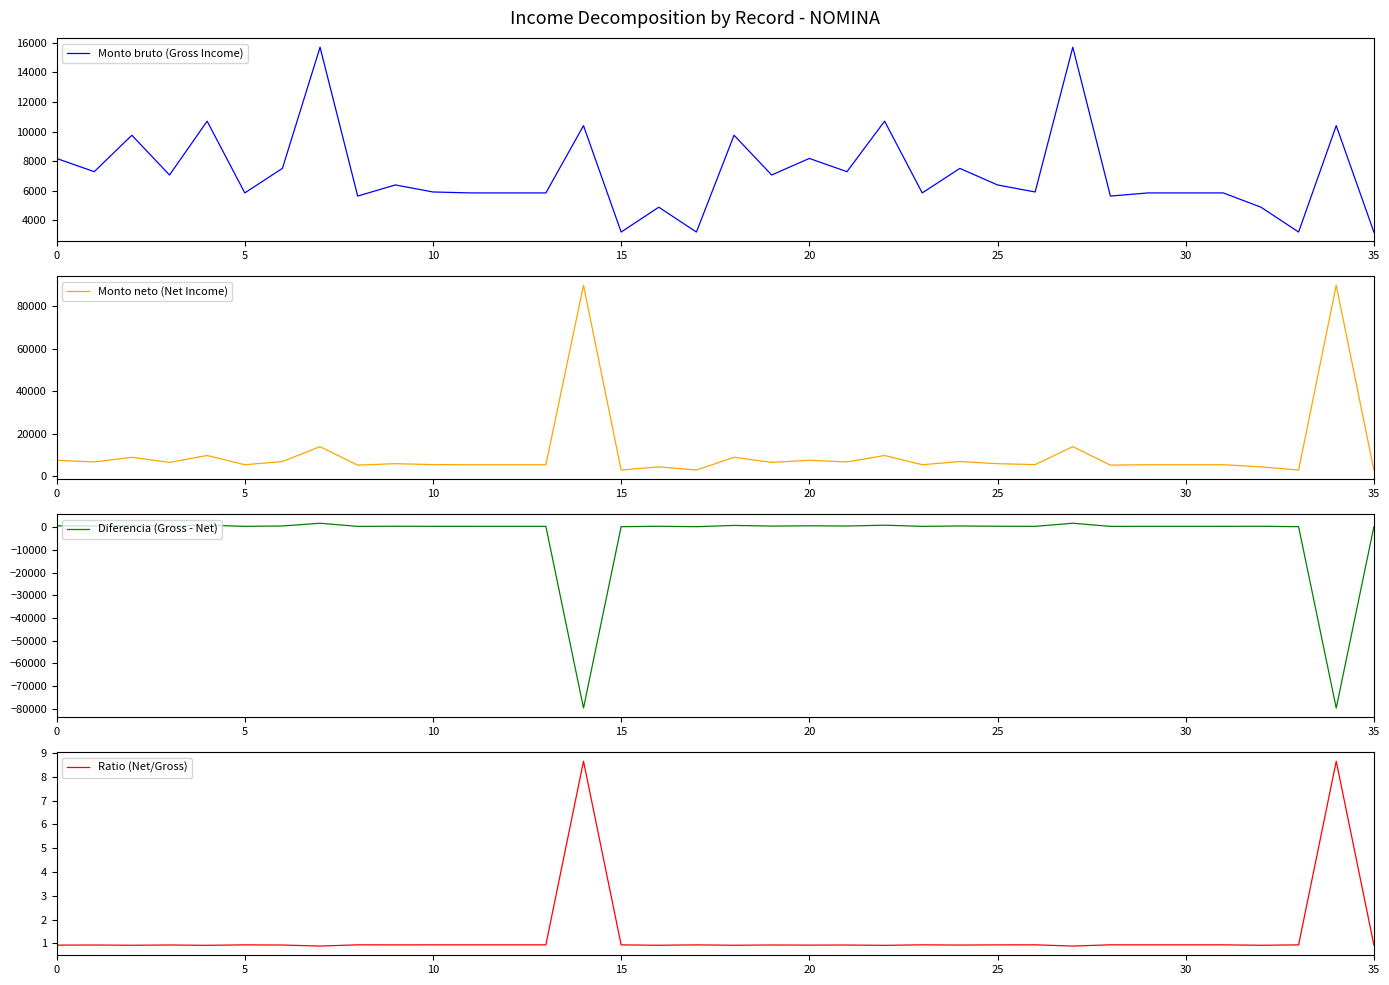

True or false: Monto neto (Net Income) and Diferencia (Gross - Net) intersect in this chart.

False